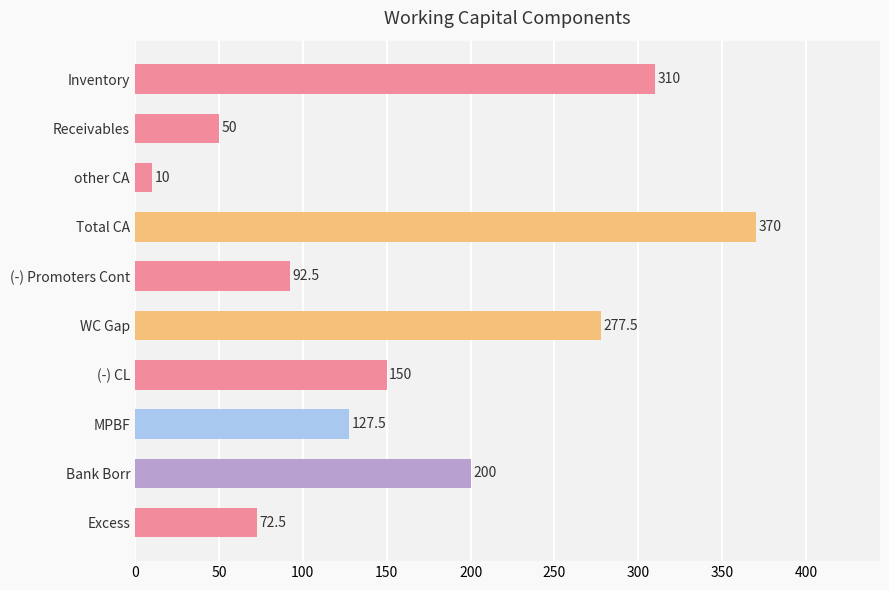

Reading bottom to top, transcribe all the data shown in this chart.

72.5	200.0	127.5	150.0	277.5	92.5	370.0	10.0	50.0	310.0